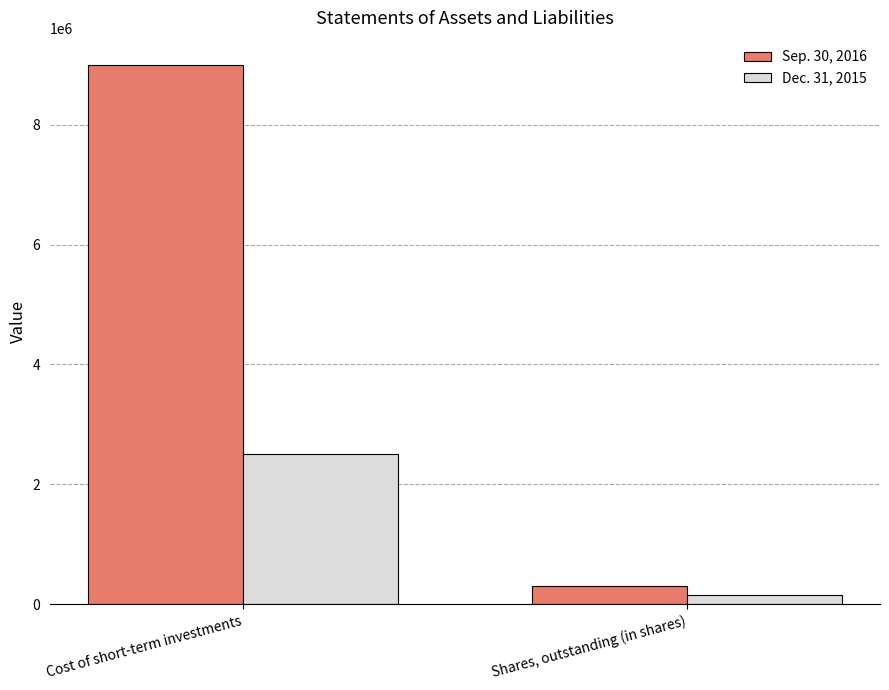

How many groups of bars are there?

2